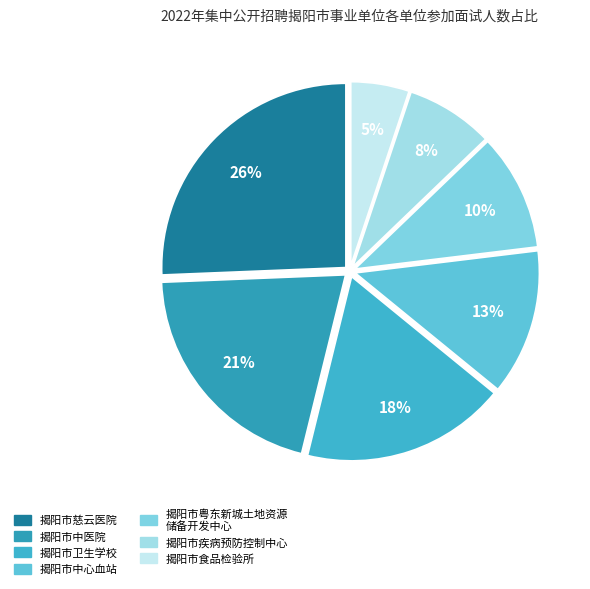

Is there a majority slice in this chart?

No